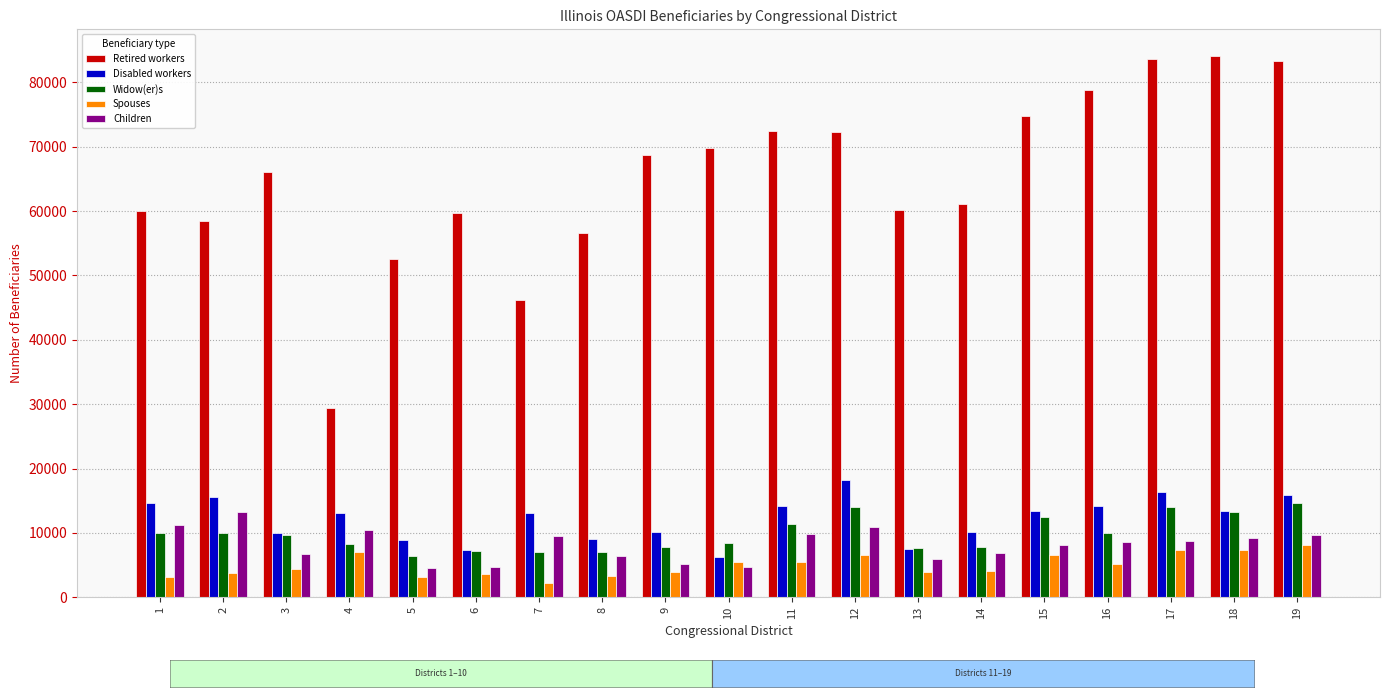

What is the sum of all Children values?

154622